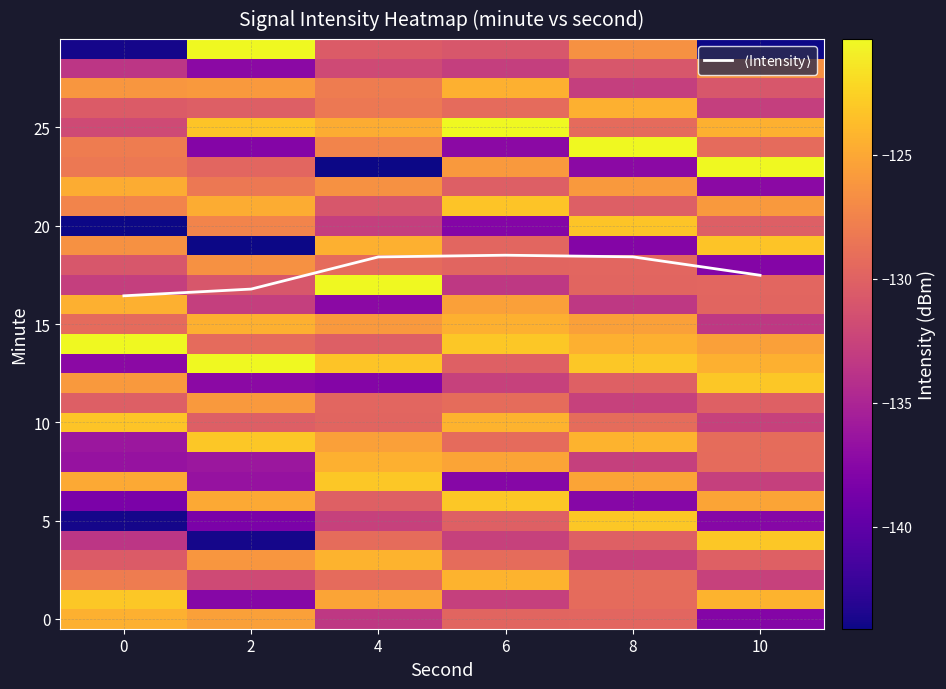

The 5 series shows -77.7 at 8. True or false?

False